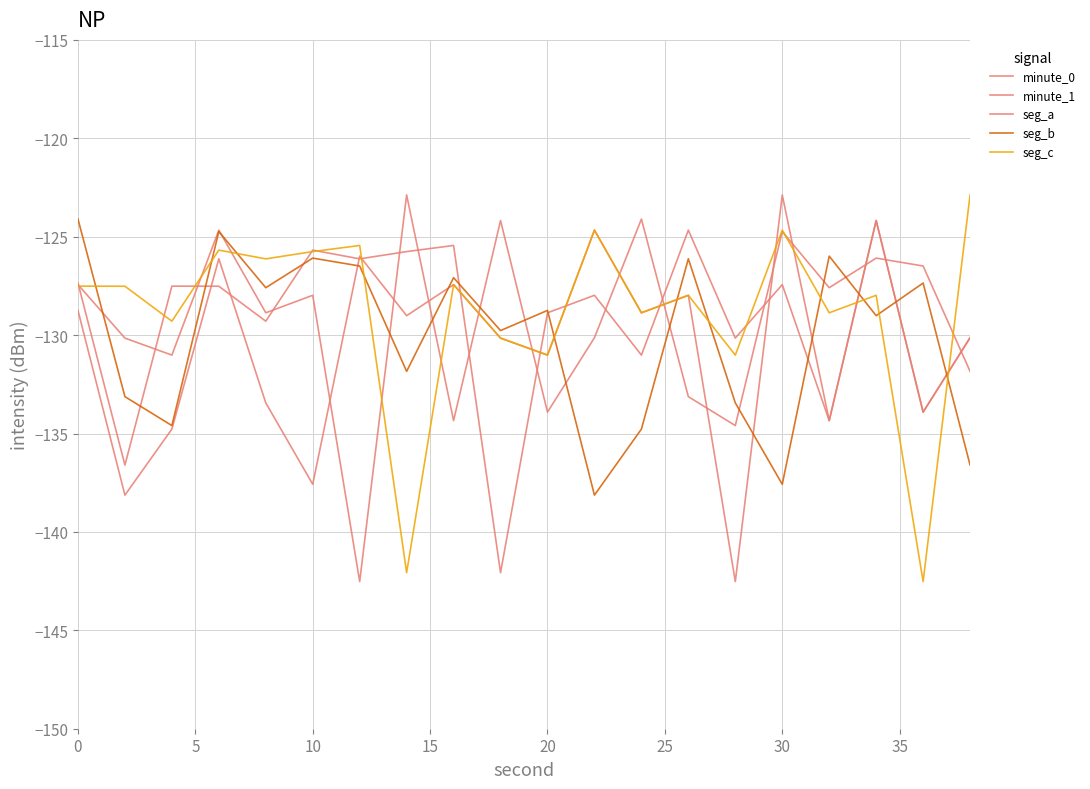

True or false: seg_b has more than 0 interior local peaks.

True